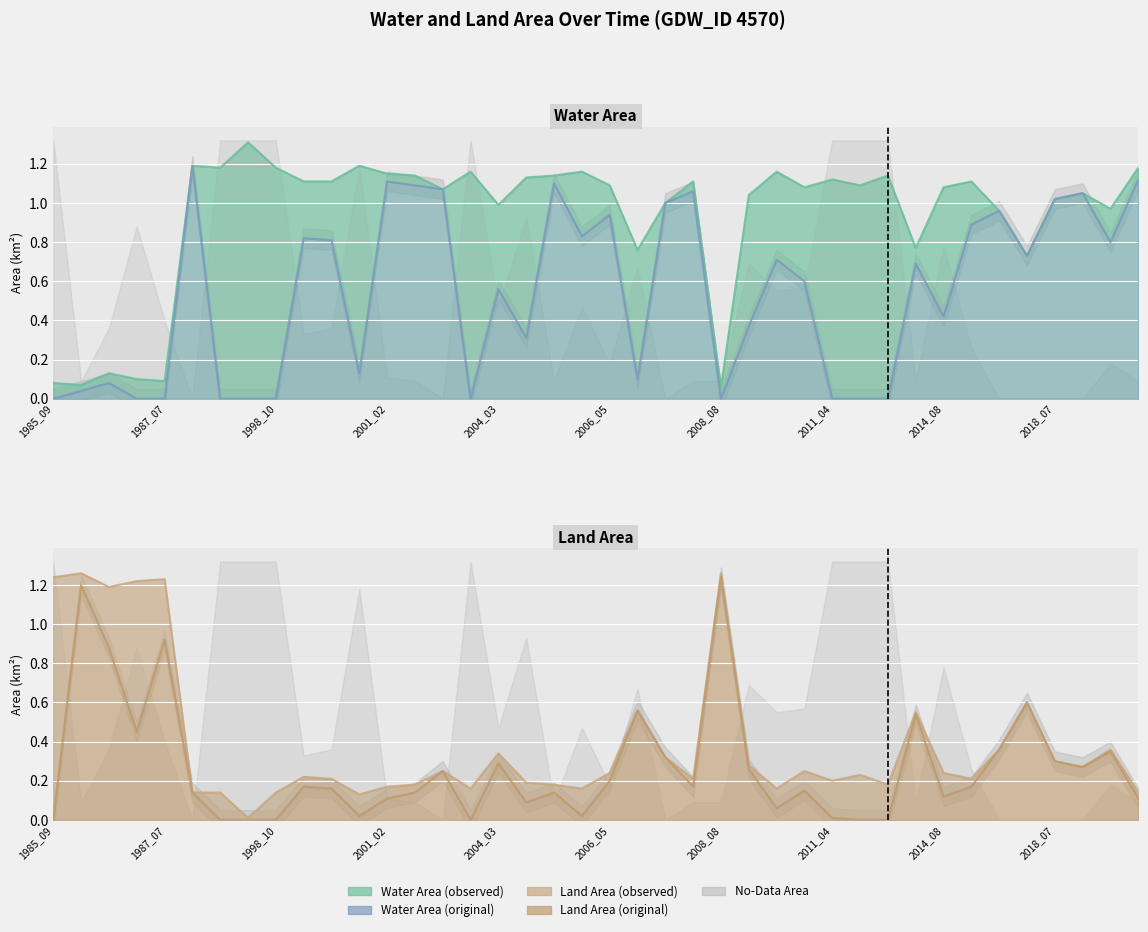

The value of origWaterArea at 2008_04 is 1.1. True or false?

True